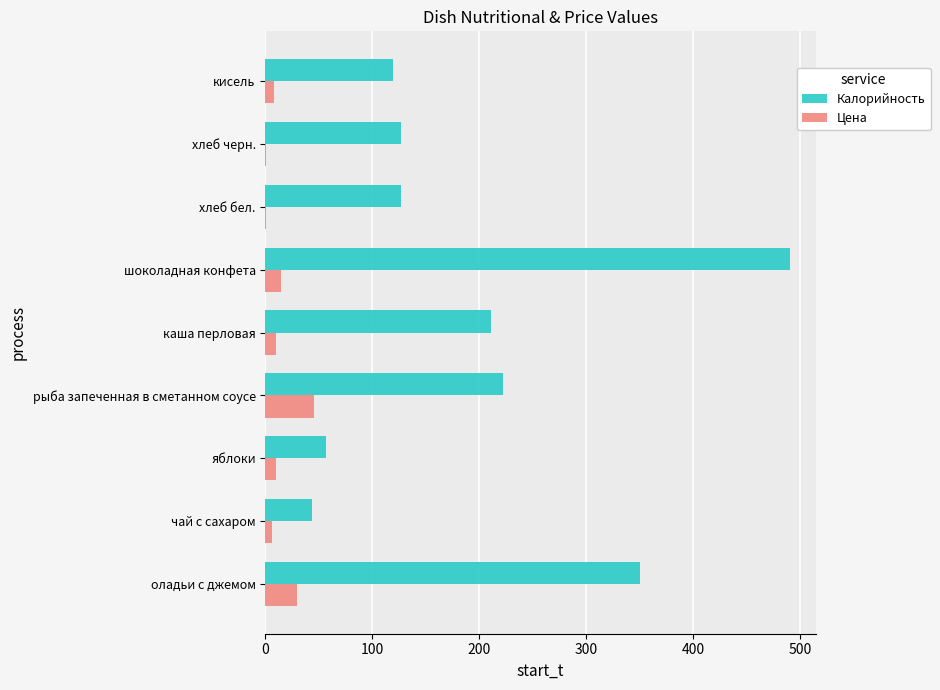

Between чай с сахаром and каша перловая, which series saw the biggest shift?

Калорийность